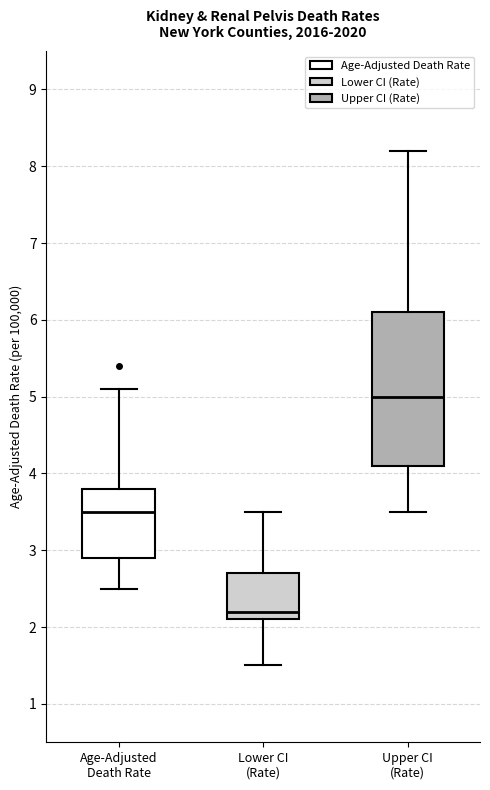

Which box's median line is the lowest?

Lower CI (Rate)